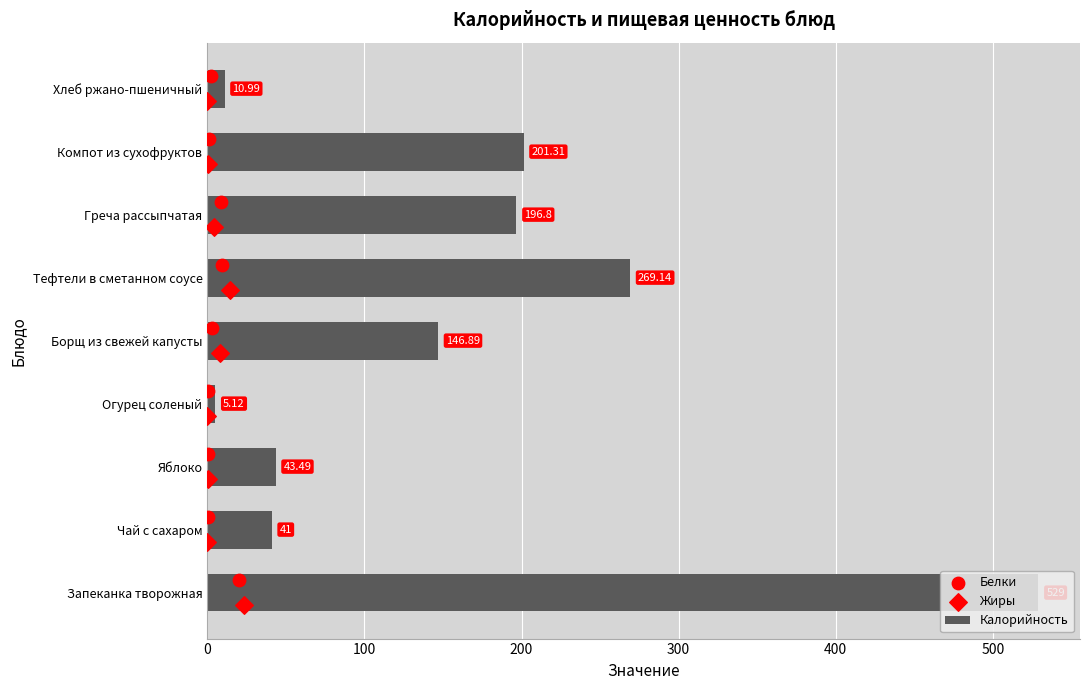

What is the sum of the Калорийность values at Борщ из свежей капусты and Чай с сахаром?

187.9